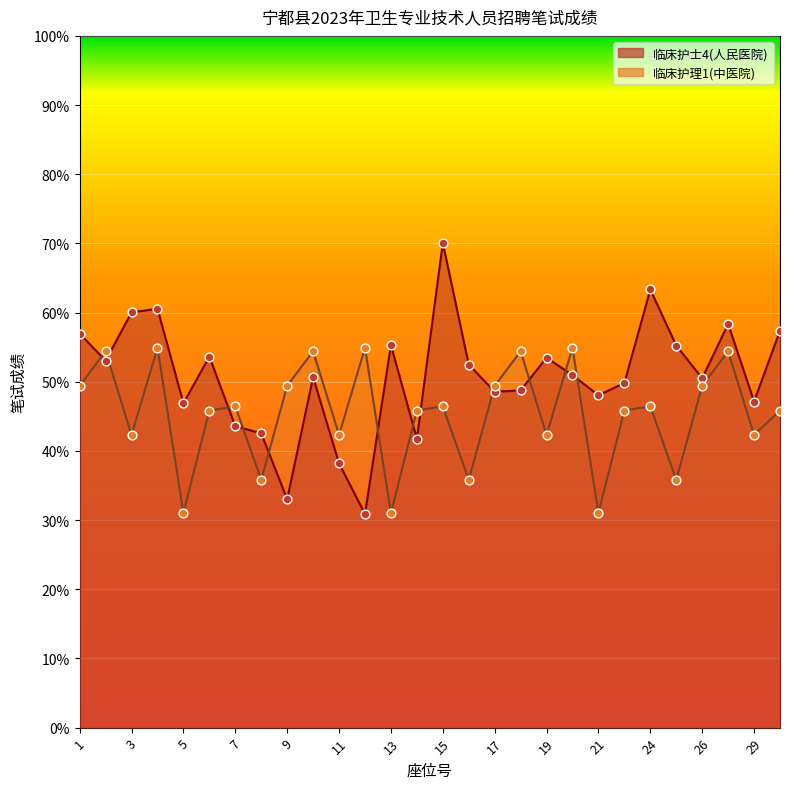

Which series contains the highest Y value?

笔试成绩_人民医院